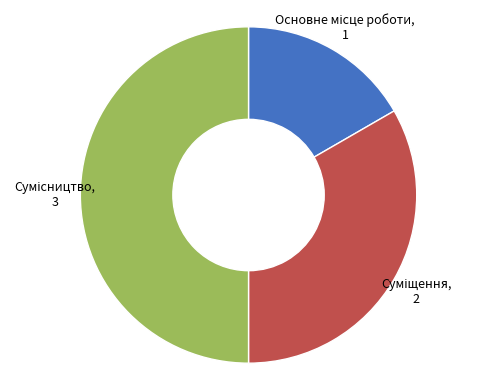

Does any single category account for the majority?

No